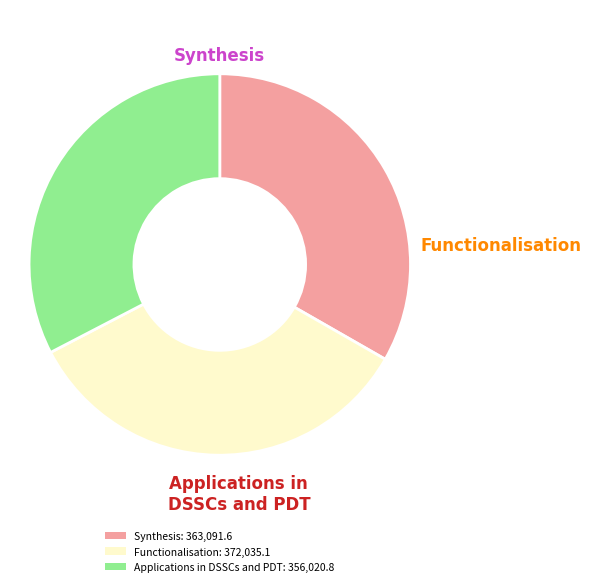

Does any single category account for the majority?

No